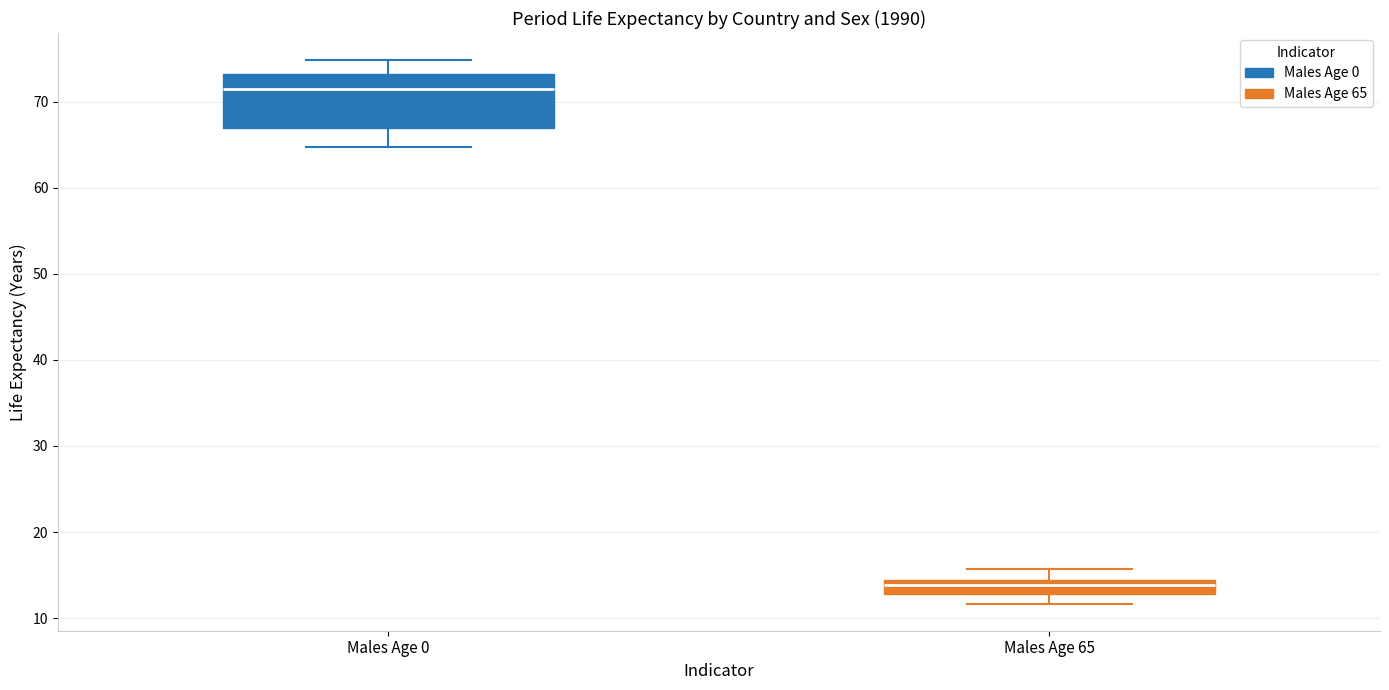

Reading left to right, transcribe this box plot: for each box, give where its median line is, the range the box spans, and where its two whiskers end, as read against the y-axis. The values are not printed on the chart, so give them approximately, as read against the axis.

Males Age 0: median 72, box 67 to 73, whiskers 65 to 75
Males Age 65: median 14 (just below the box's upper edge), box 13 to 14, whiskers 12 to 16